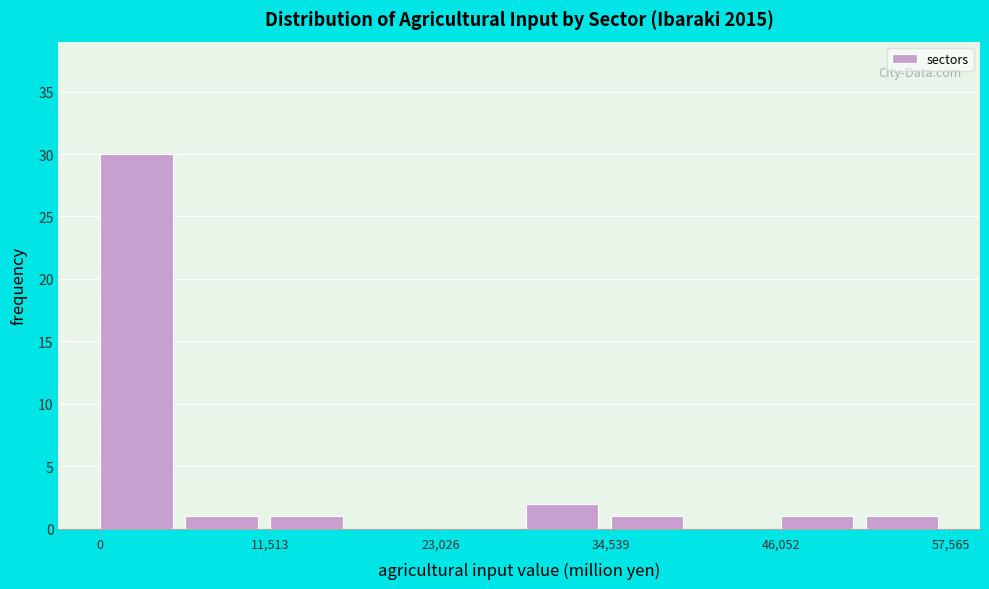

Around what value on the x-axis is the tallest bar? Give the approximate position of its centre, as read against the axis.

2000